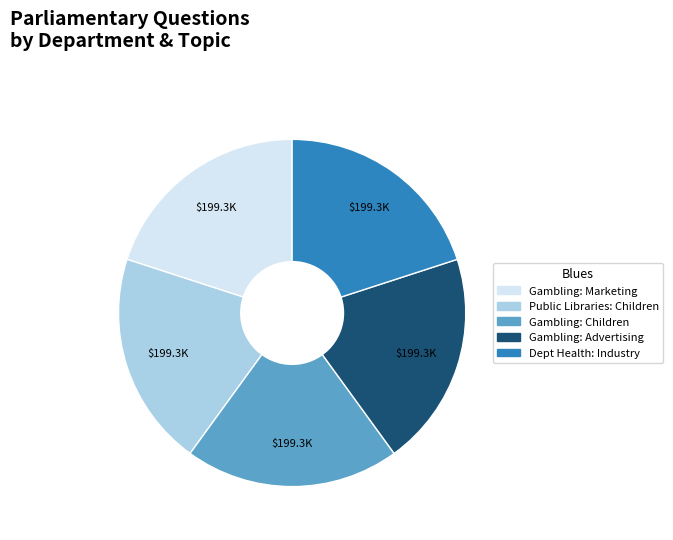

Count the number of slices in the pie.

5